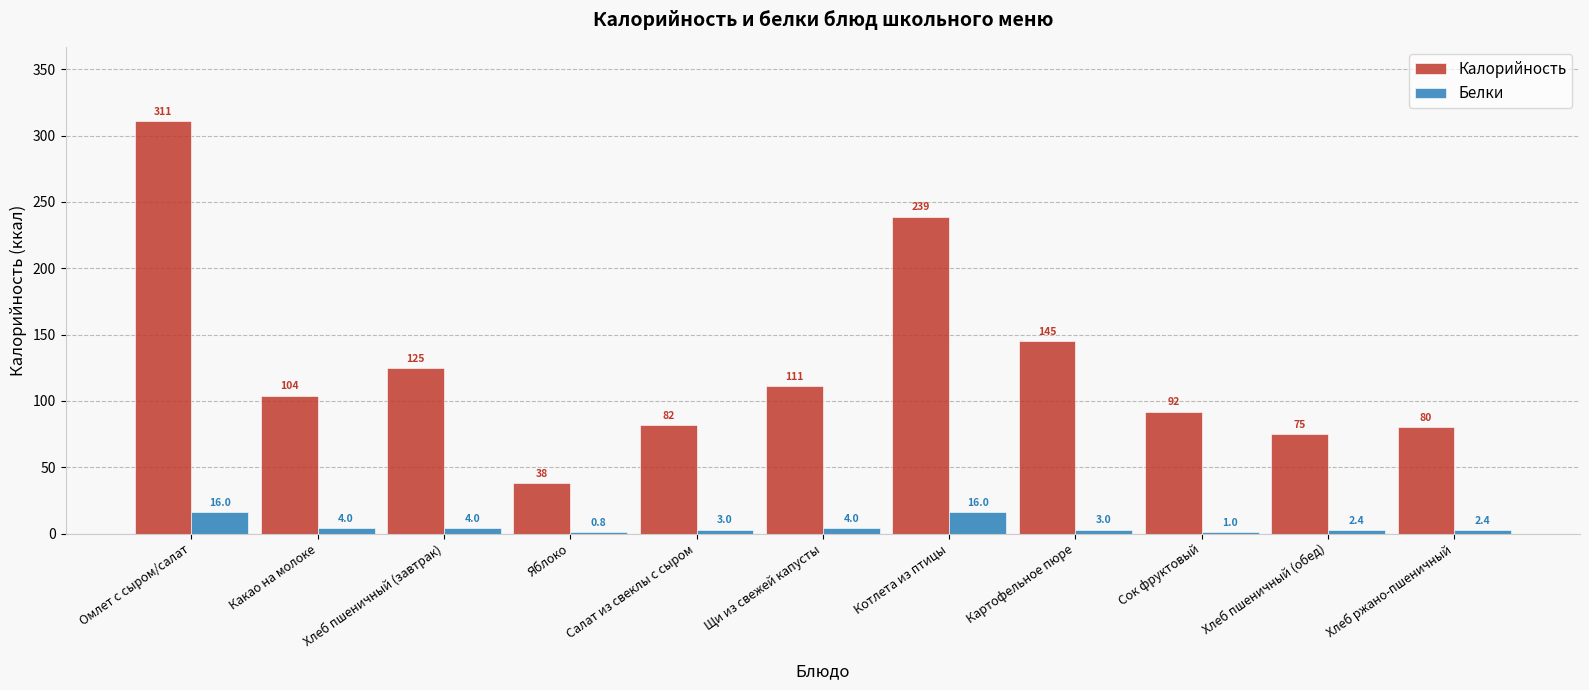

What is the approximate value of Белки at Сок фруктовый?

1.0